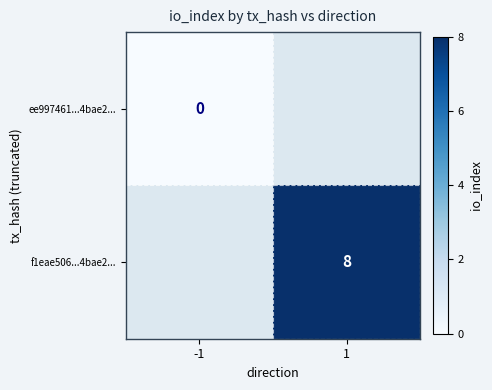

The f1eae506...4bae2... series shows 13.8 at 1. True or false?

False